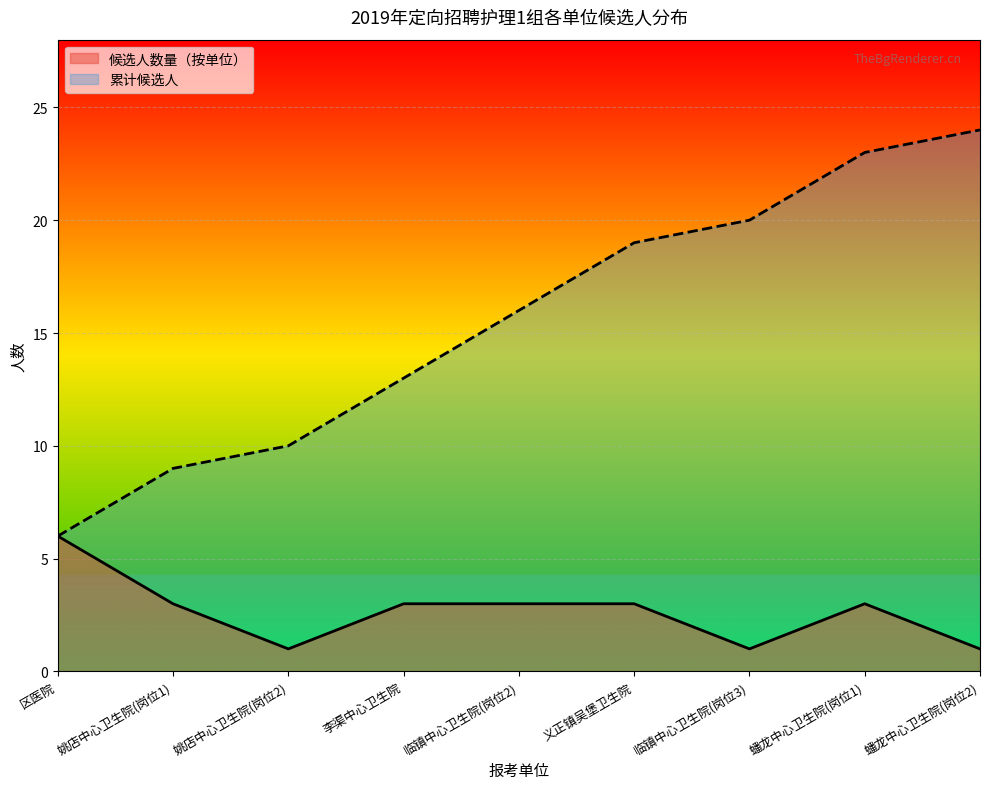

Which series has the largest total across all categories?

累计候选人